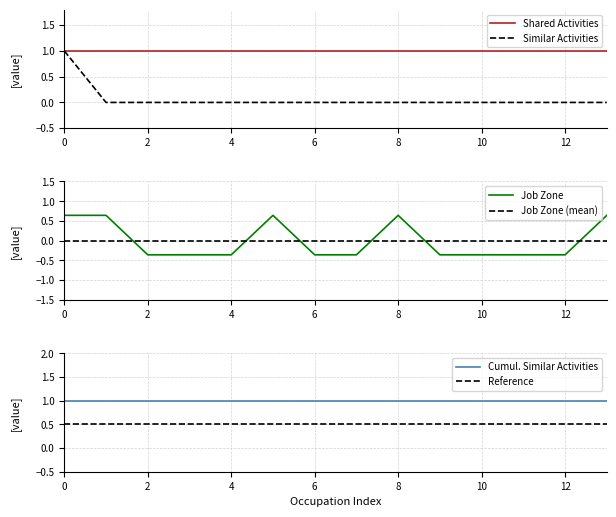

Which series has the largest total across all categories?

Shared Activities